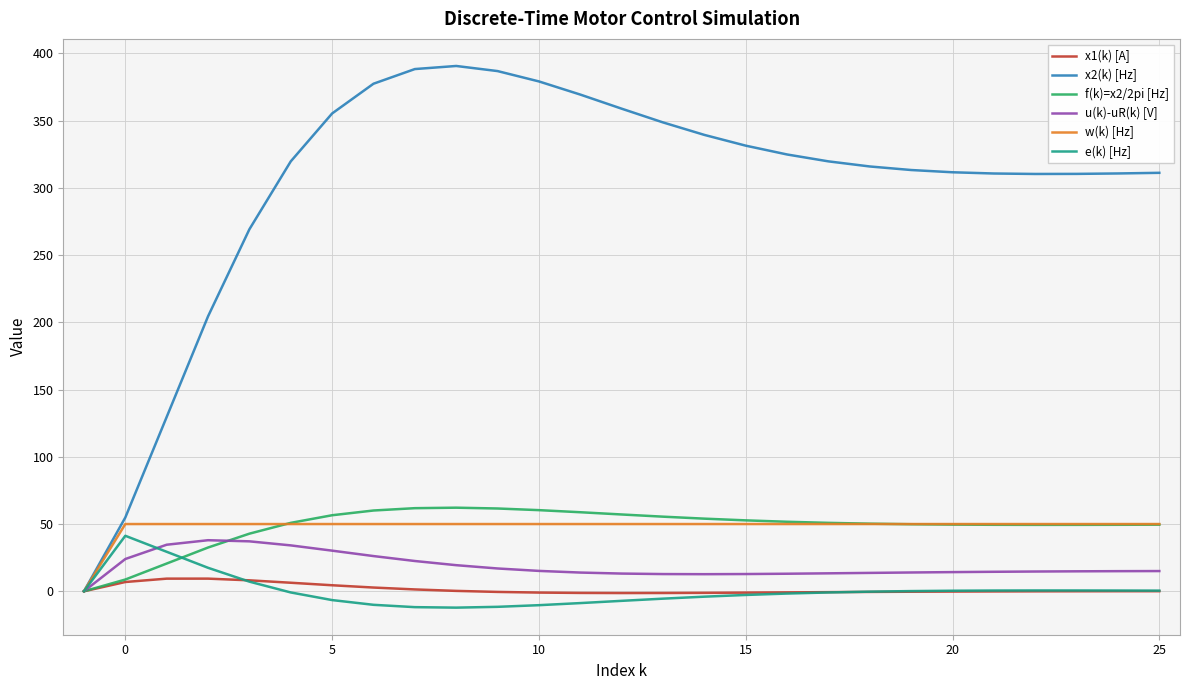

What is the minimum value shown in the chart?

-12.2